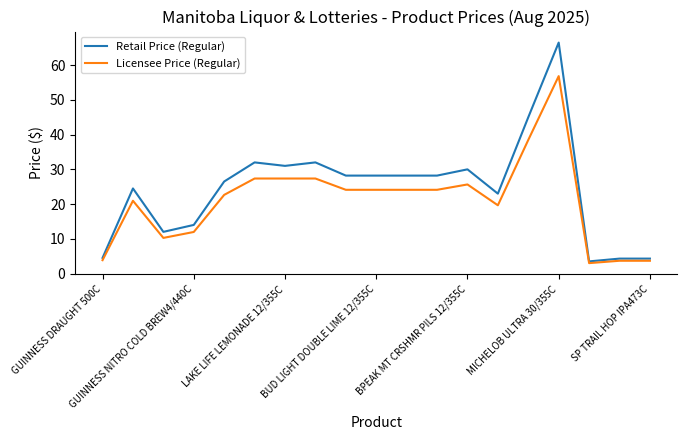

List the series in order of their peak value, lowest first.

Licensee Price (Regular), Retail Price (Regular)